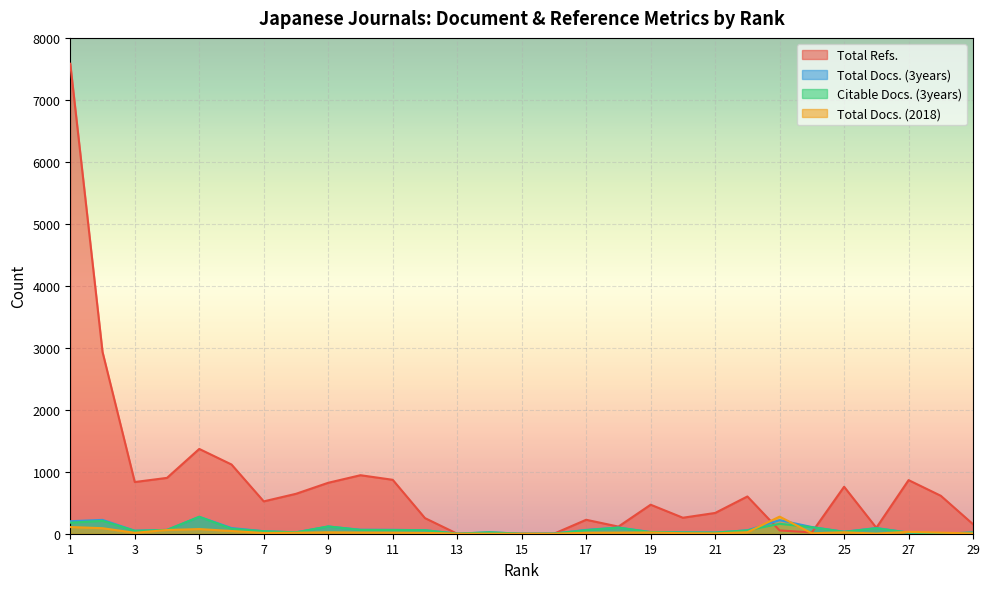

List the series in order of their peak value, lowest first.

Total Docs. (3years), Citable Docs. (3years), Total Docs. (2018), Total Refs.